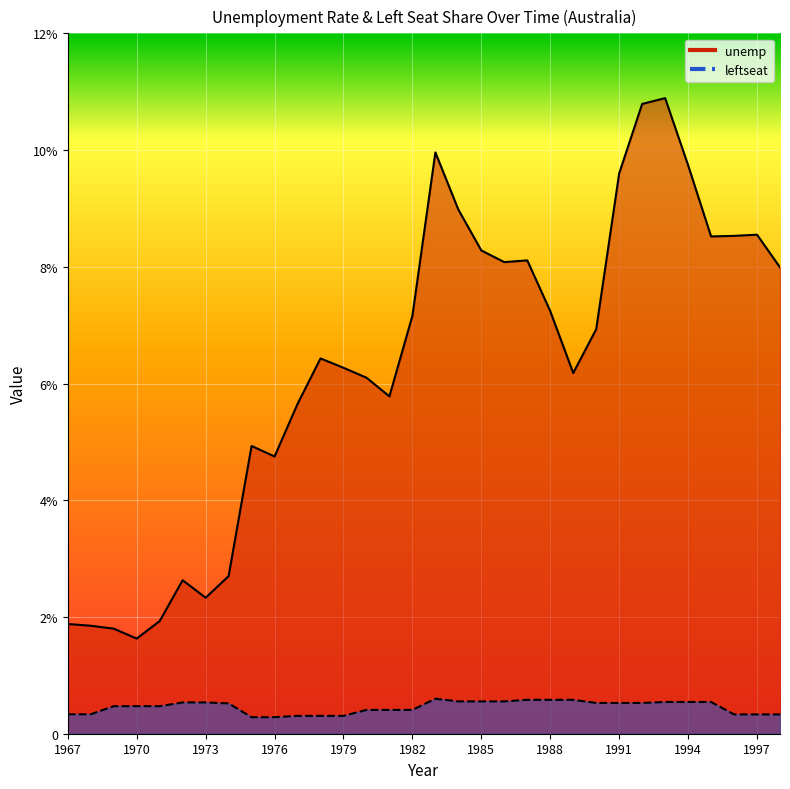

How many categories are shown in the chart?

32